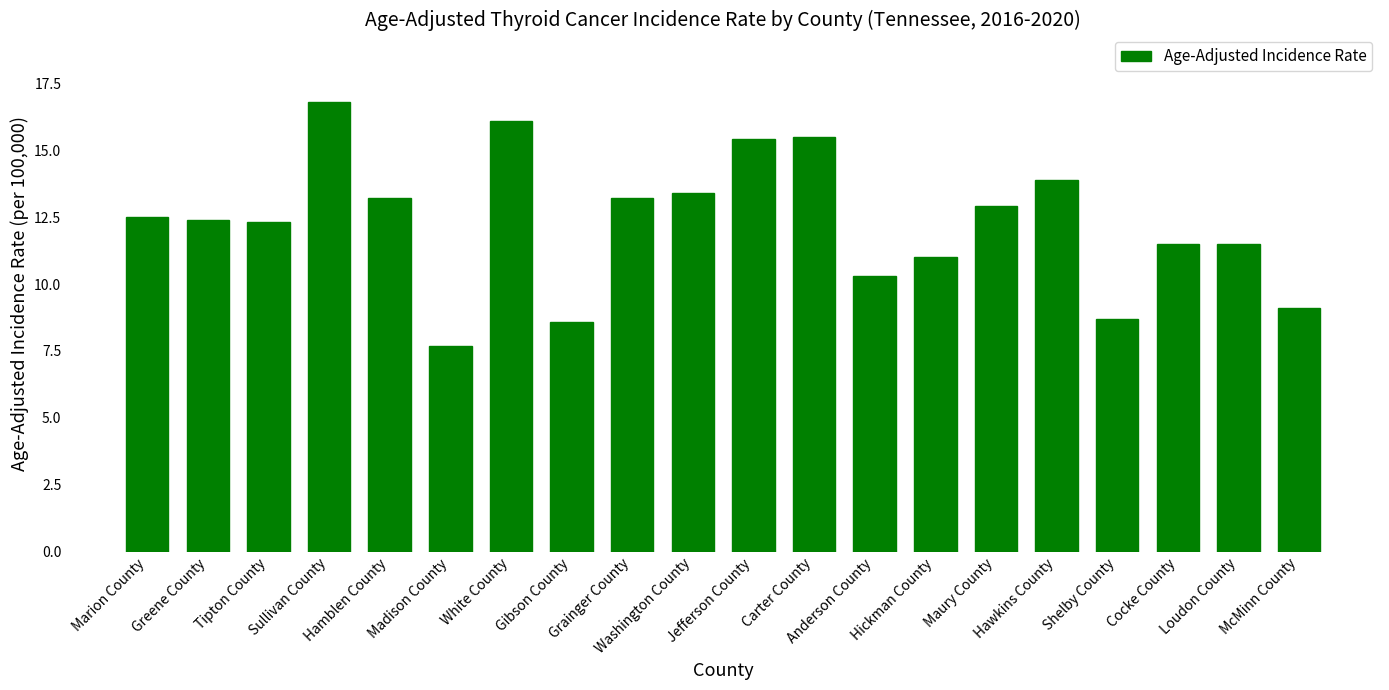

What is the difference between the maximum and minimum values?

9.1